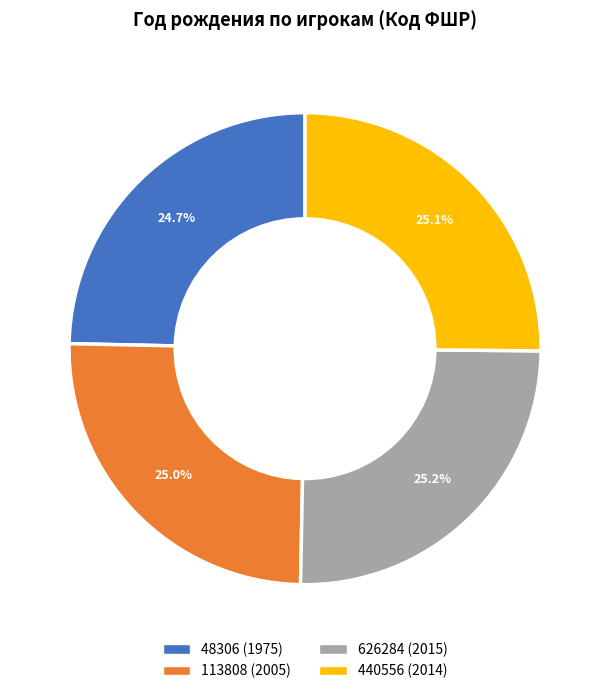

What portion of the pie excludes 113808 (2005)?

75.0%